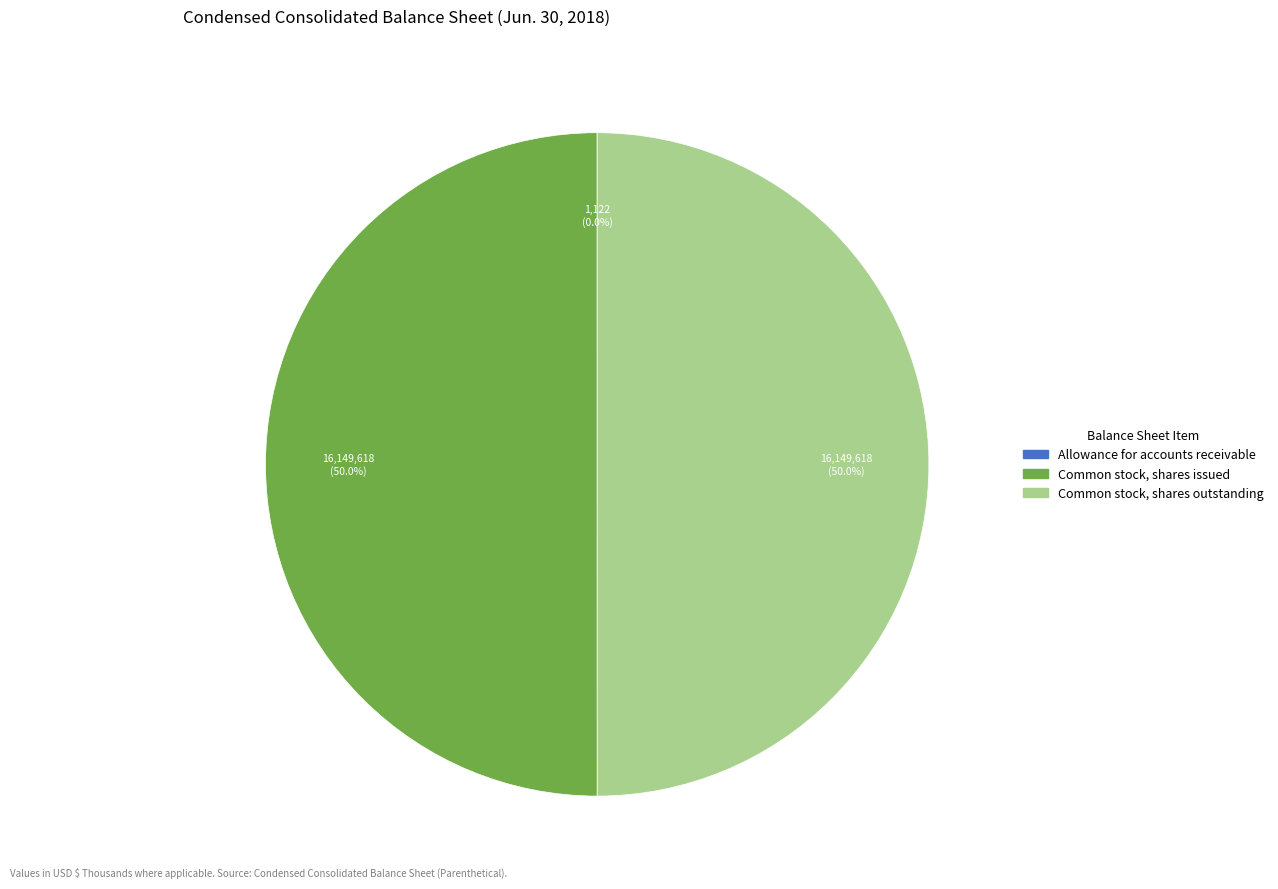

To the nearest percent, what is the combined percentage of Common stock, shares outstanding and Common stock, shares issued?

100%